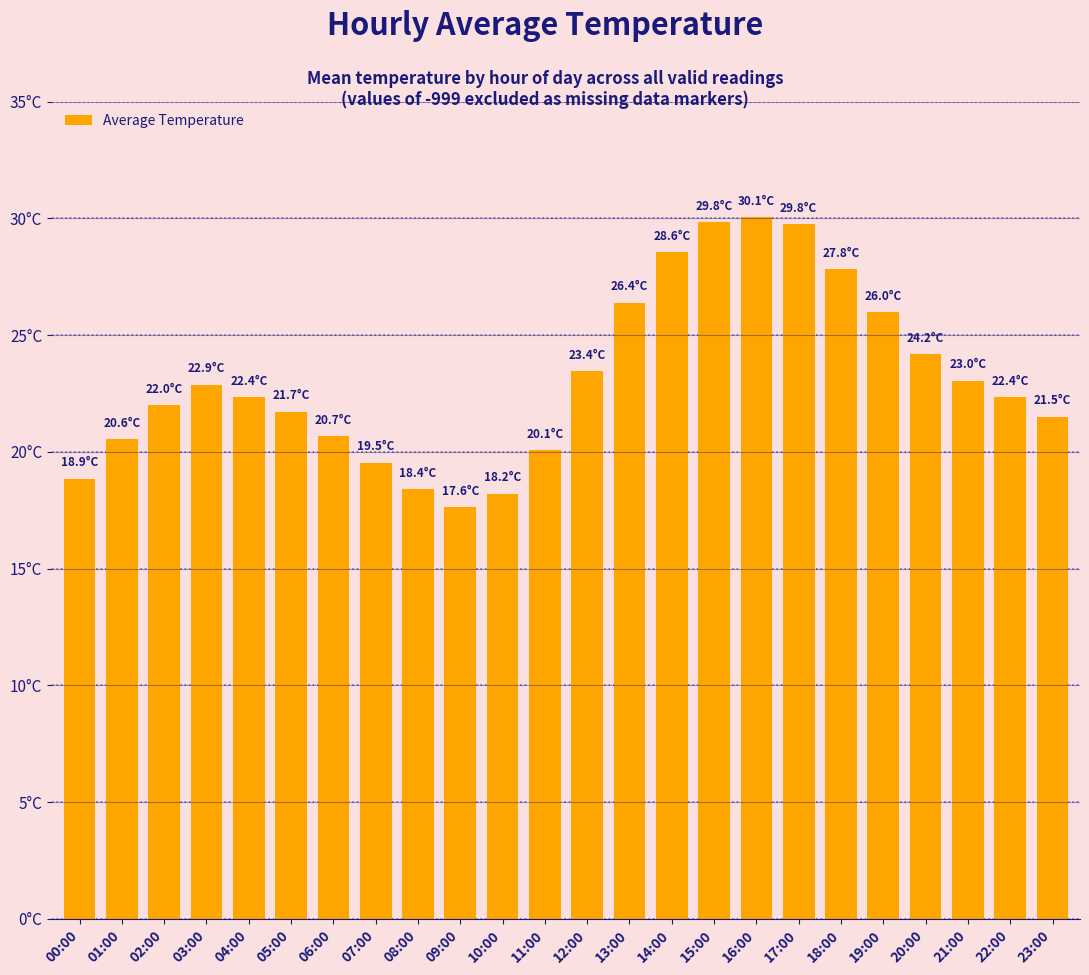

Are the bars horizontal?

No